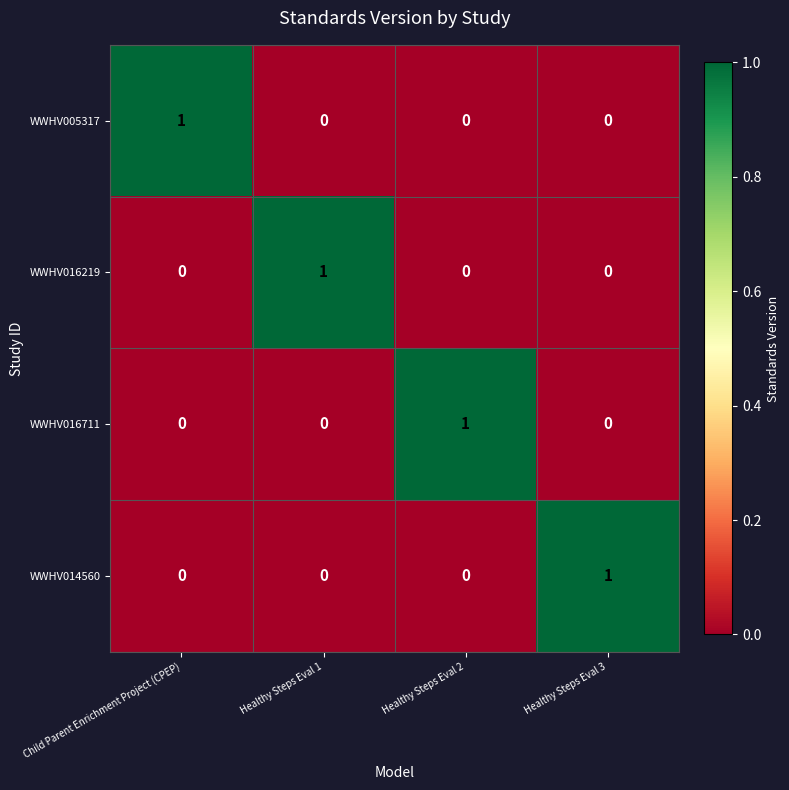

The WWHV014560 series shows 1 at Healthy Steps Eval 3. True or false?

True